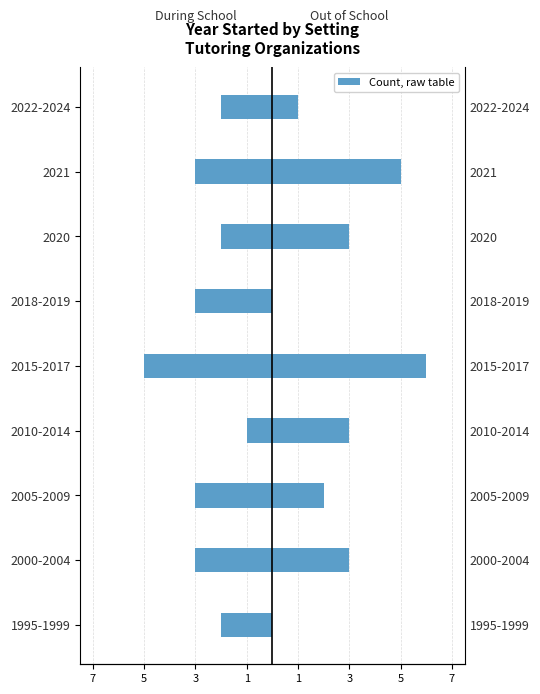

How many values in the Out of School series are below 3?

4